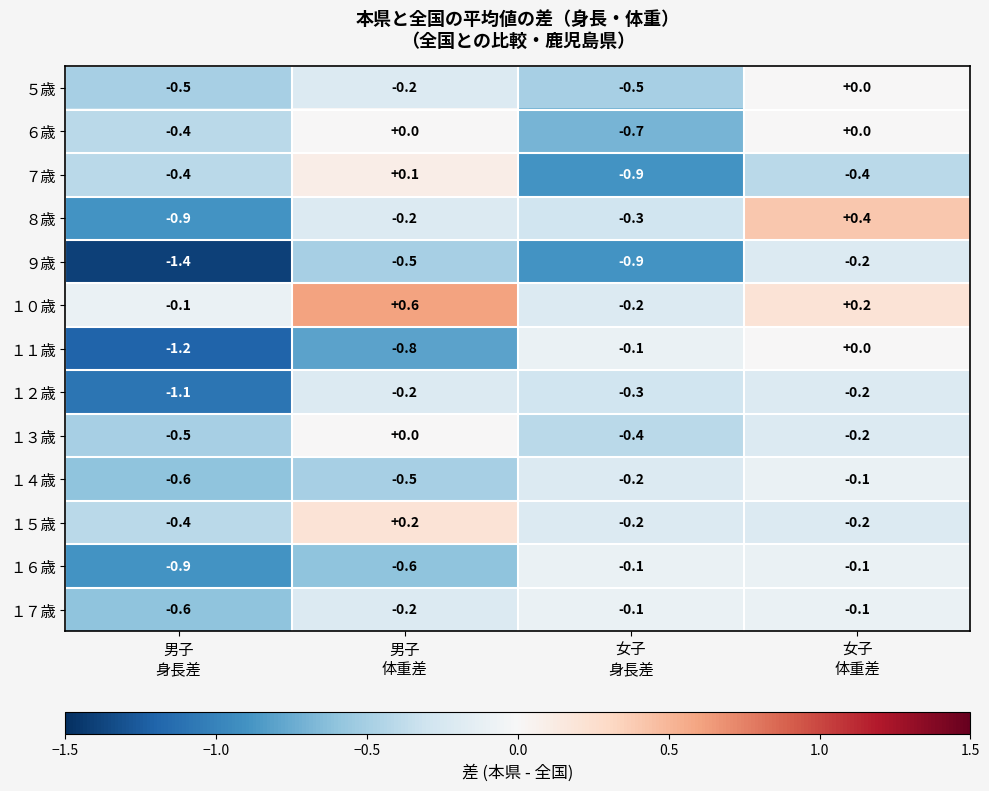

What is the minimum value shown in the chart?

-1.4